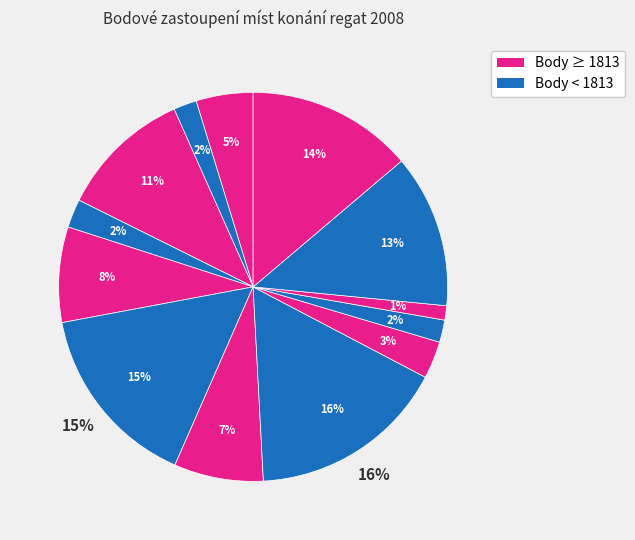

To the nearest percent, what is the difference between the largest and smallest slice percentages?

15%